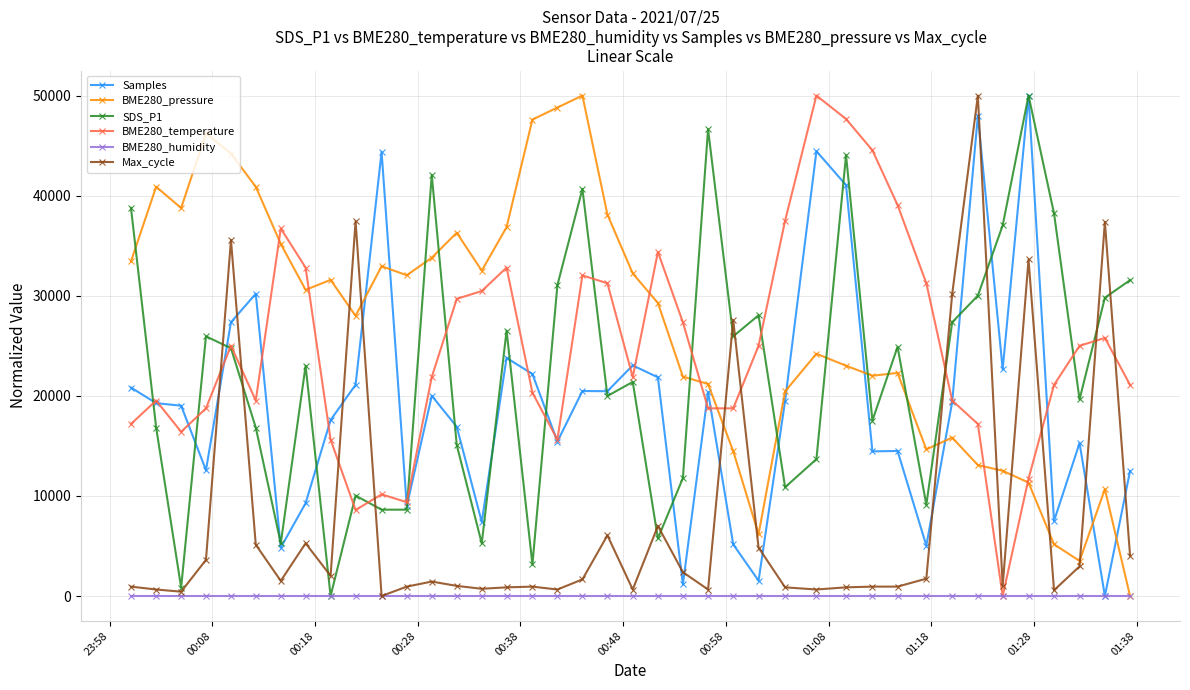

What is the greatest value displayed?

50000.0